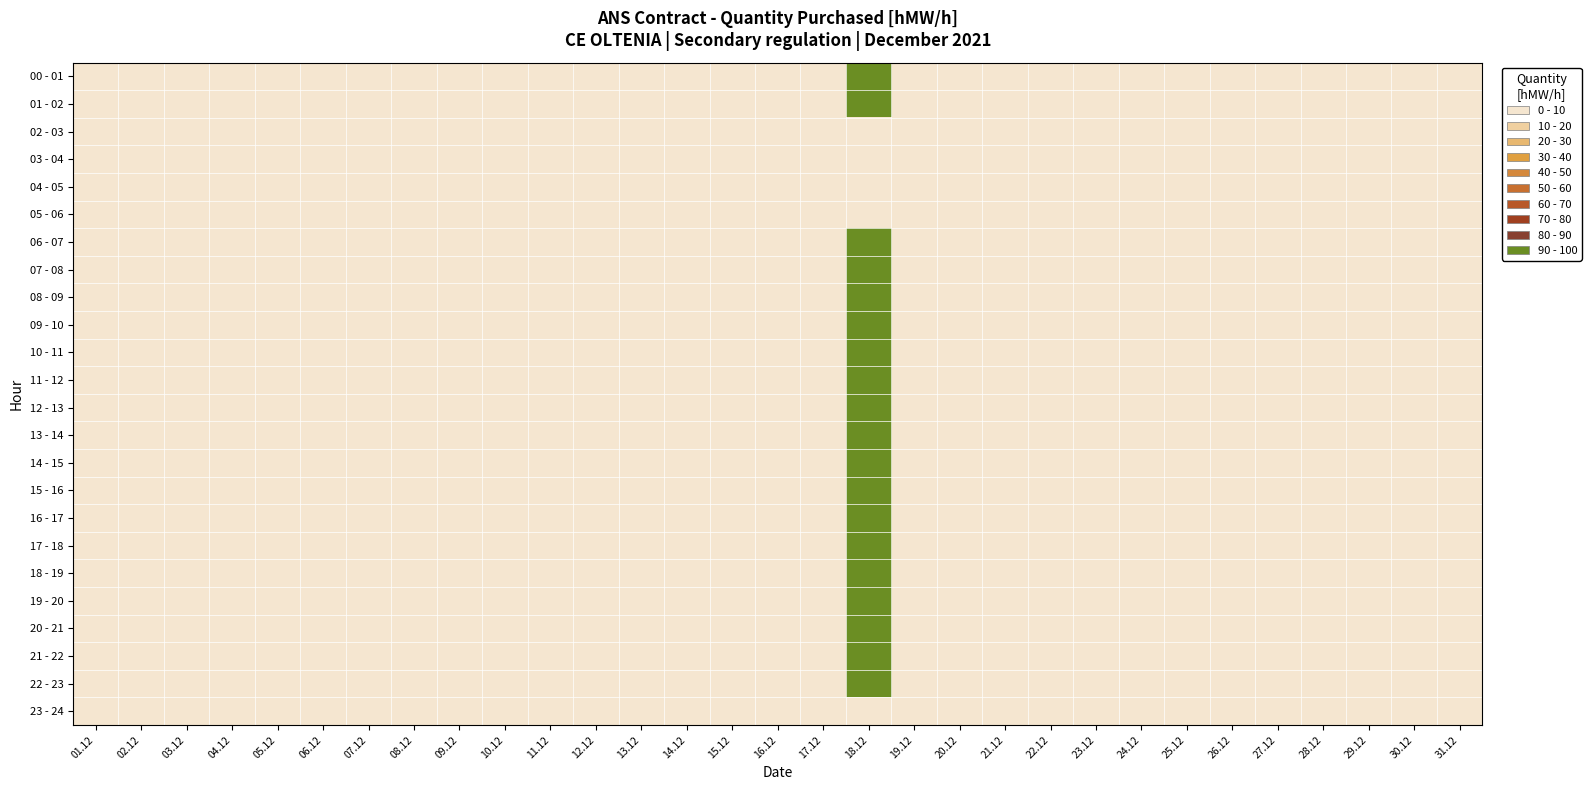

Which has a higher value, 03.12 or 12.12?

03.12